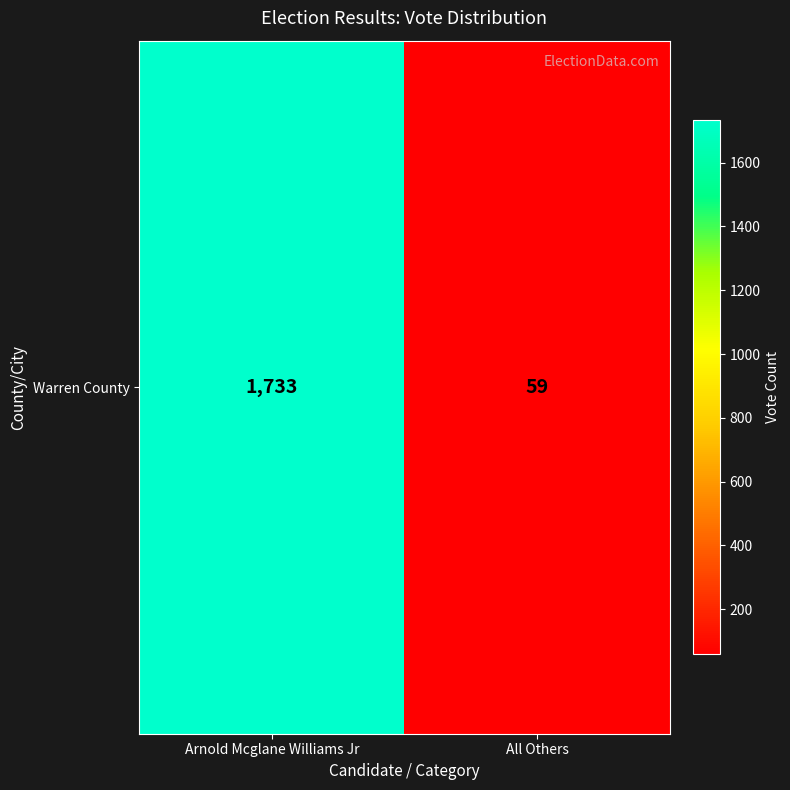

What is the sum of the values at All Others and Arnold Mcglane Williams Jr?

1792